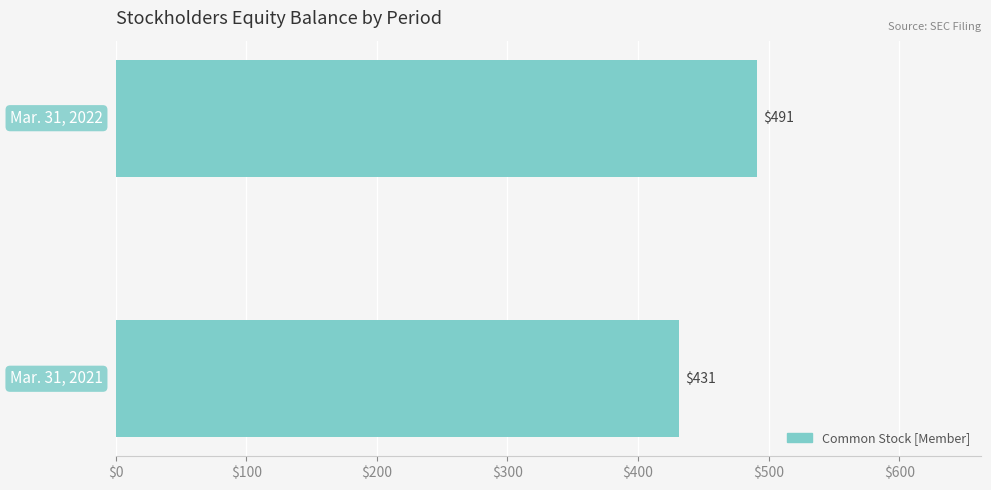

Count the values in the range 431 to 491.

2